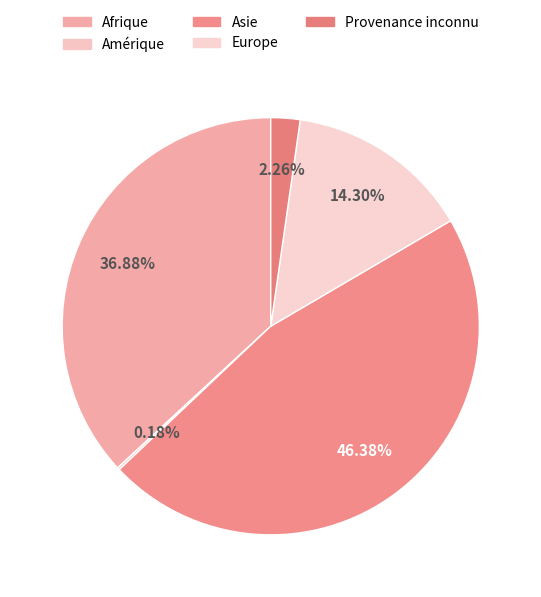

How many segments does this pie chart have?

5